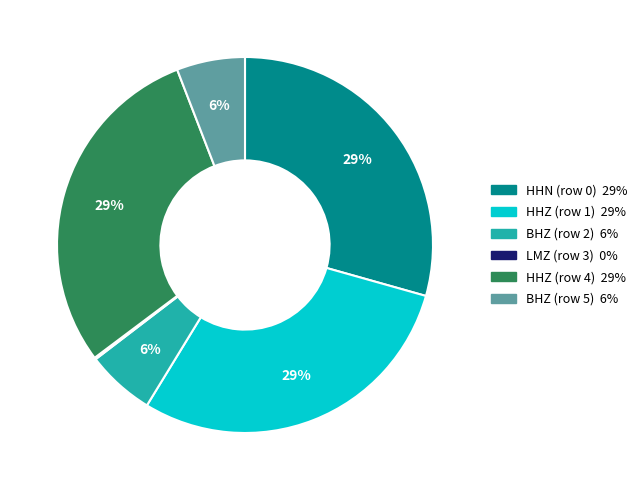

Is there a majority slice in this chart?

No